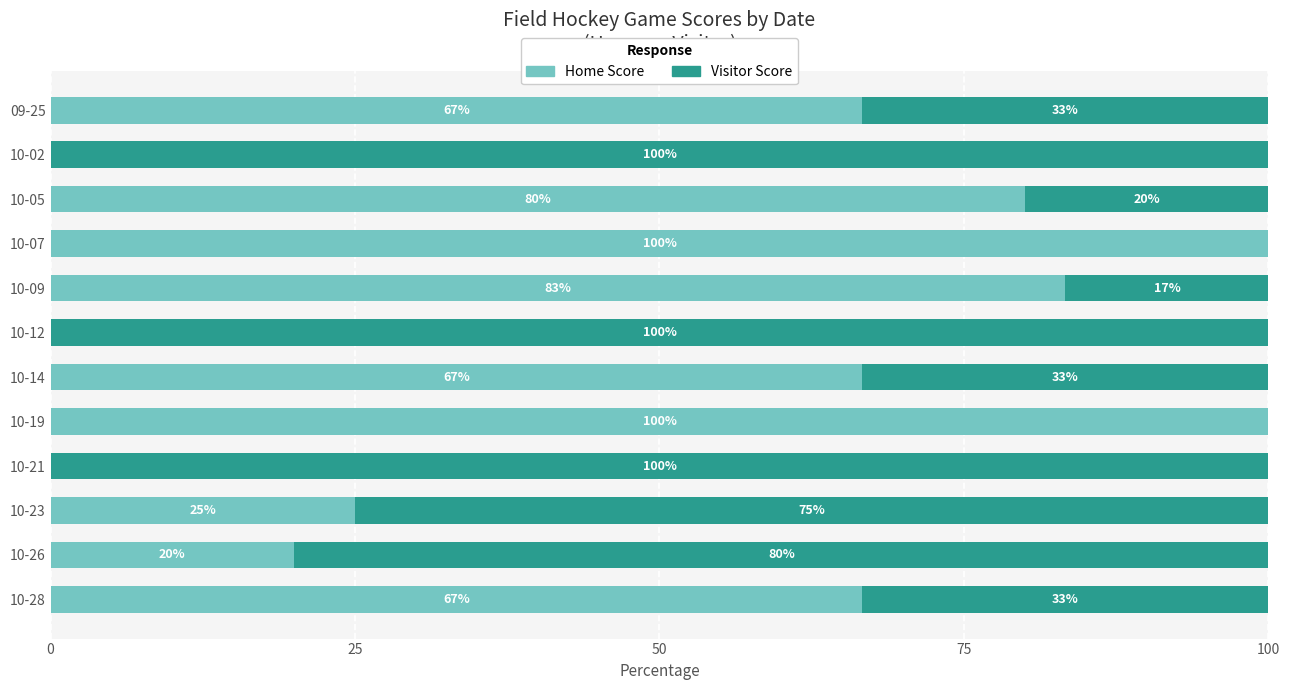

What is the sum of the Home Score values at 10-26 and 10-05?

100.0